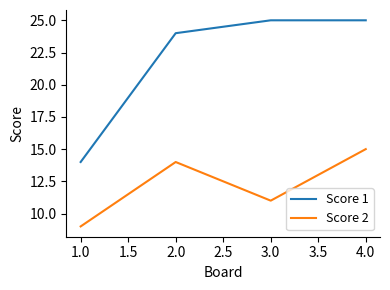

List the series in order of their peak value, highest first.

Score 1, Score 2